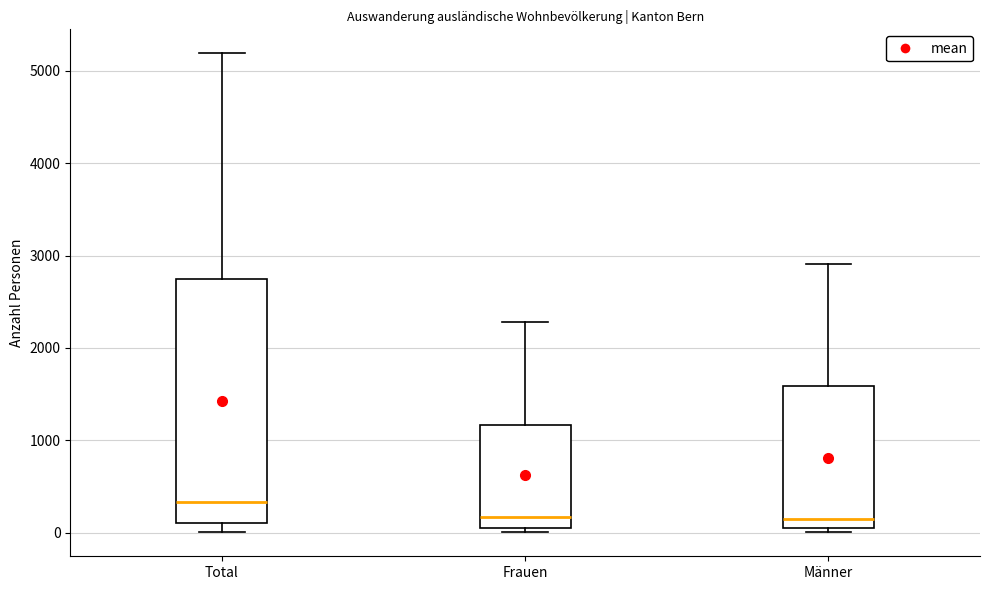

Where is the lower edge of the box for Frauen on the y-axis? The values are not printed on the chart, so give them approximately, as read against the axis.

100